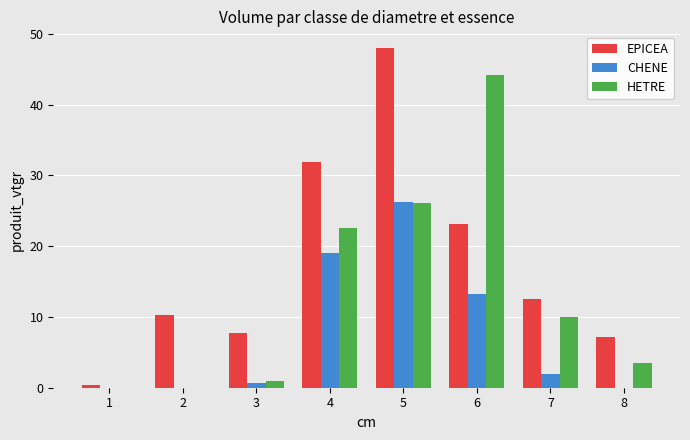

What is the sum of all HETRE values?

107.2